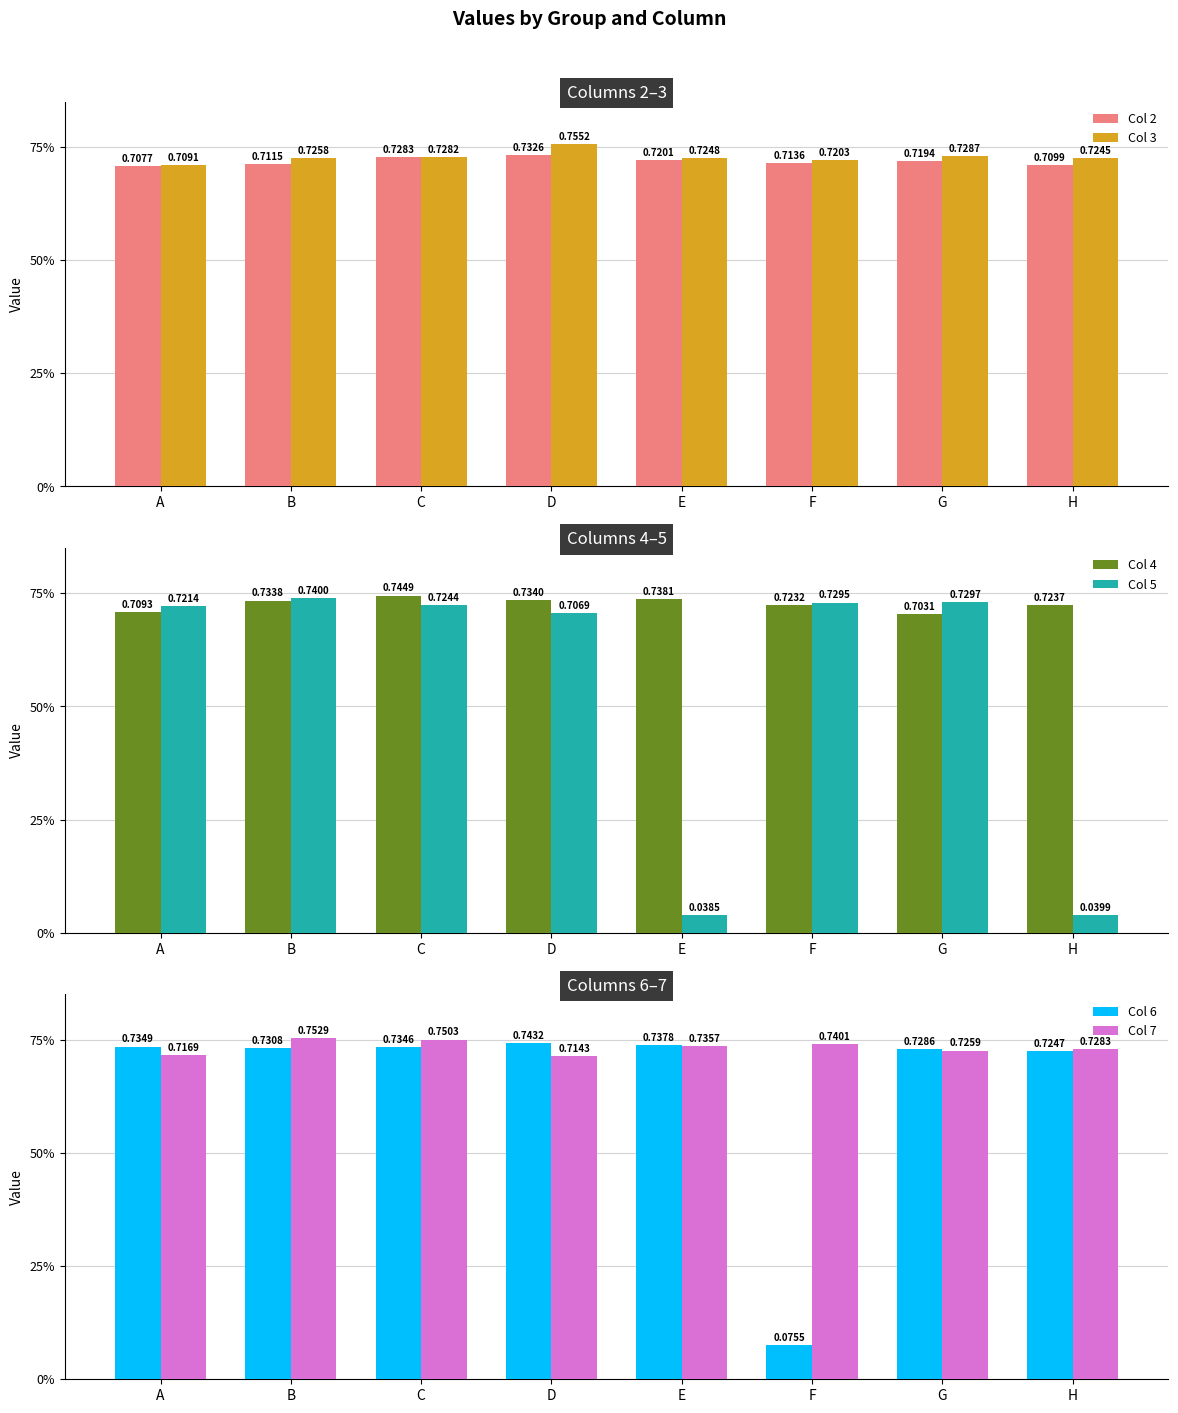

What is the greatest value displayed?

0.8